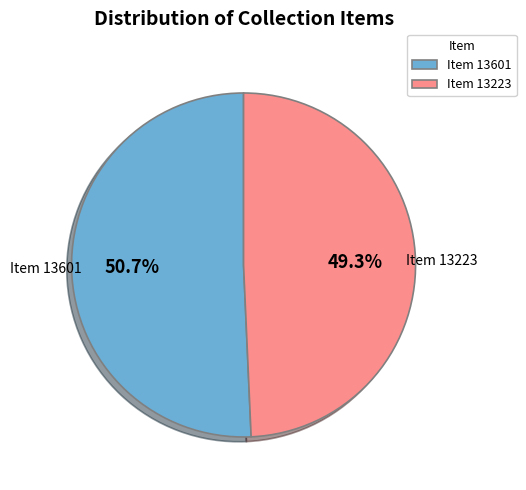

Rank the categories by value from lowest to highest.

Item 13223, Item 13601